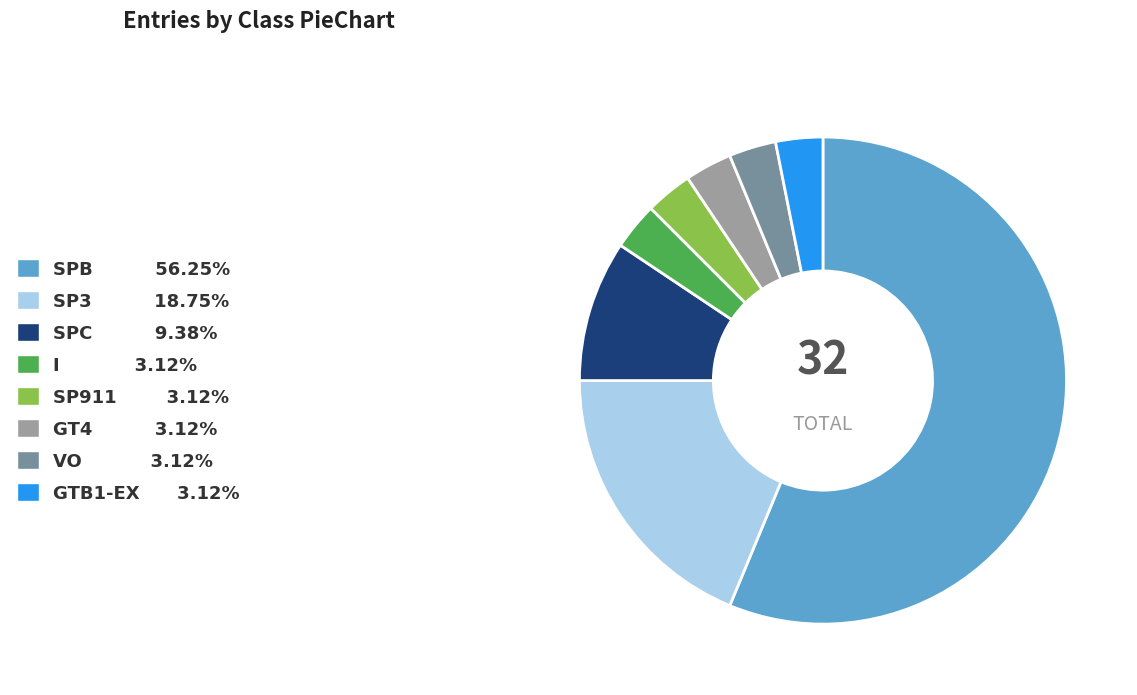

Which slice represents more than half of the pie?

SPB